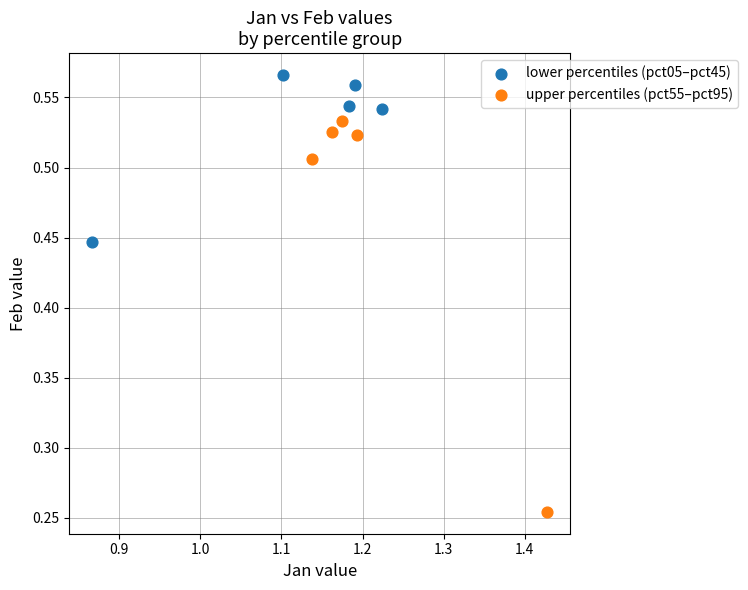

Which series contains the highest Y value?

lower percentiles (pct05–pct45)